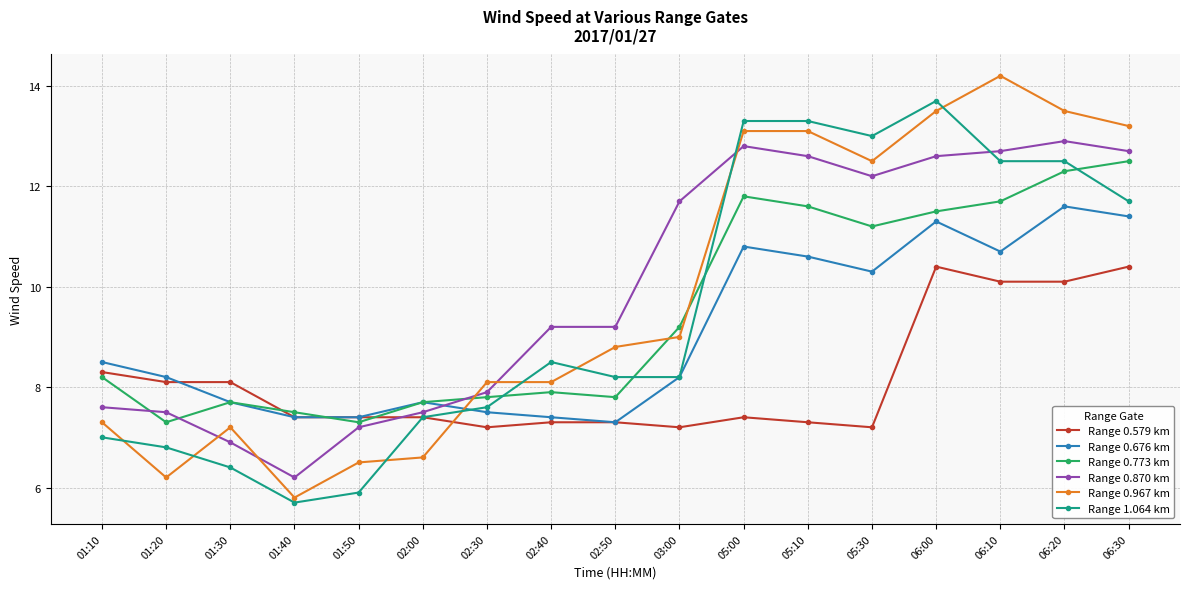

At how many categories does at least one series exceed 7?

17